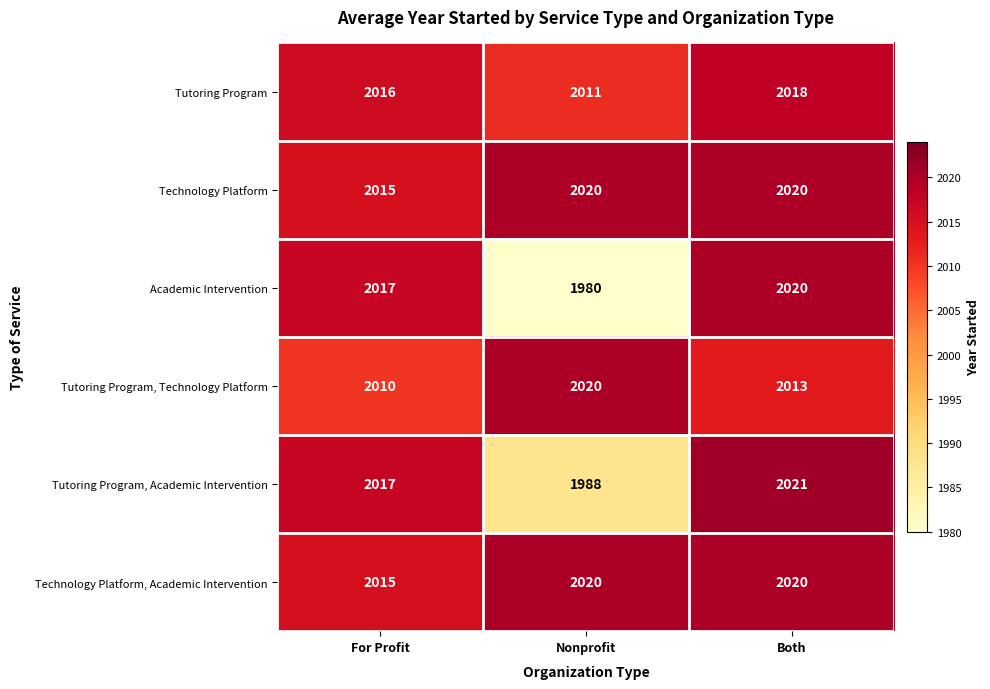

The Technology Platform series shows 1225 at For Profit. True or false?

False